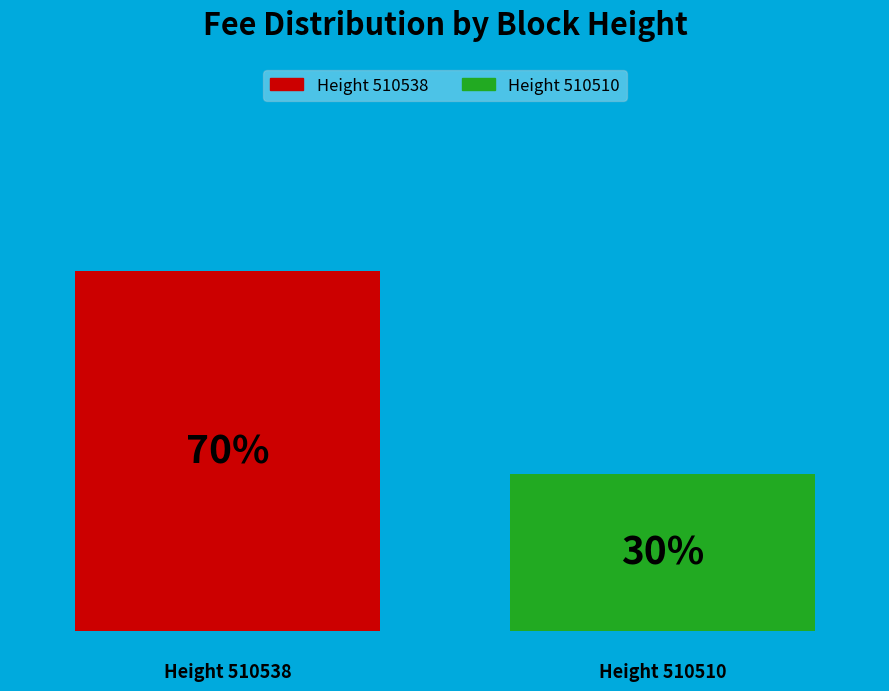

What are all the series names shown in the legend?

Height 510538, Height 510510